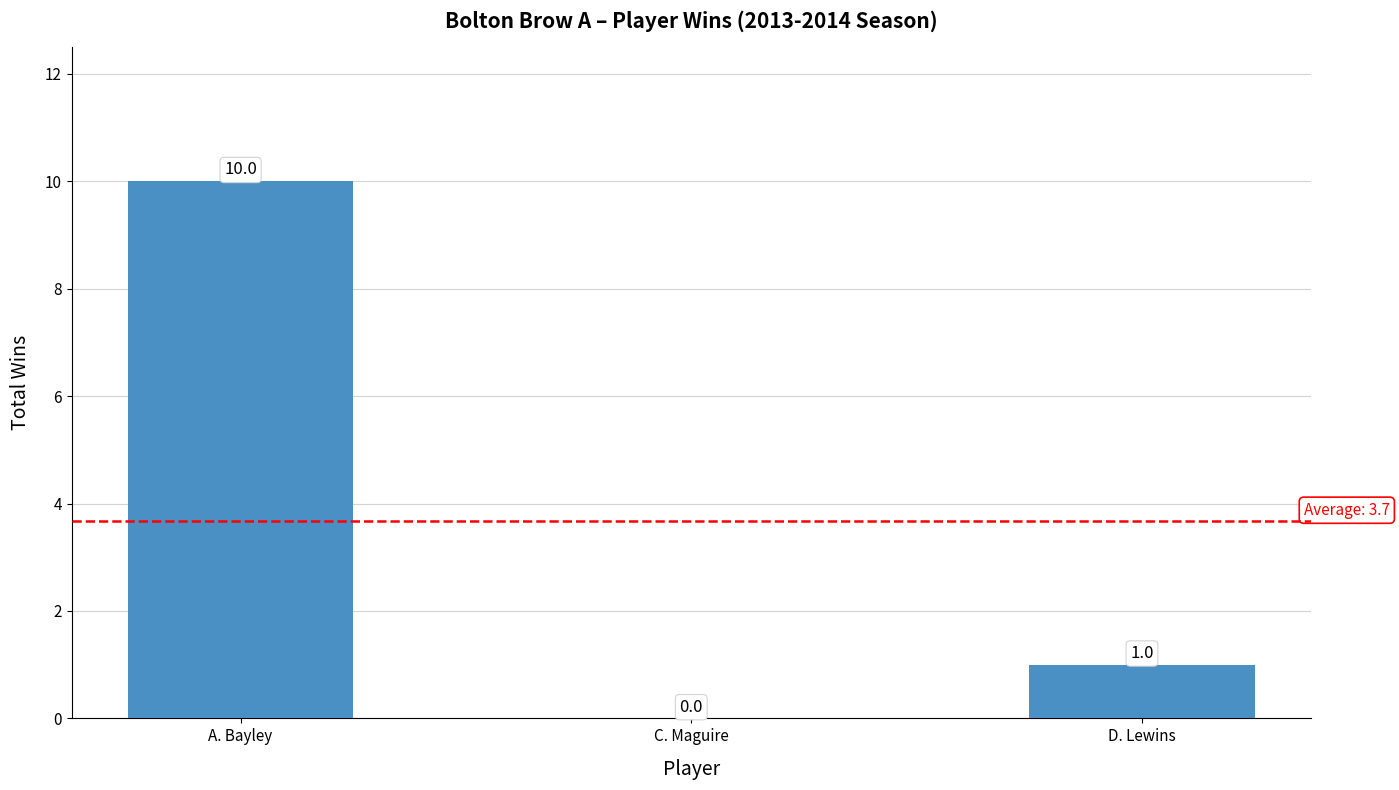

What is the difference between the values at C. Maguire and A. Bayley?

10